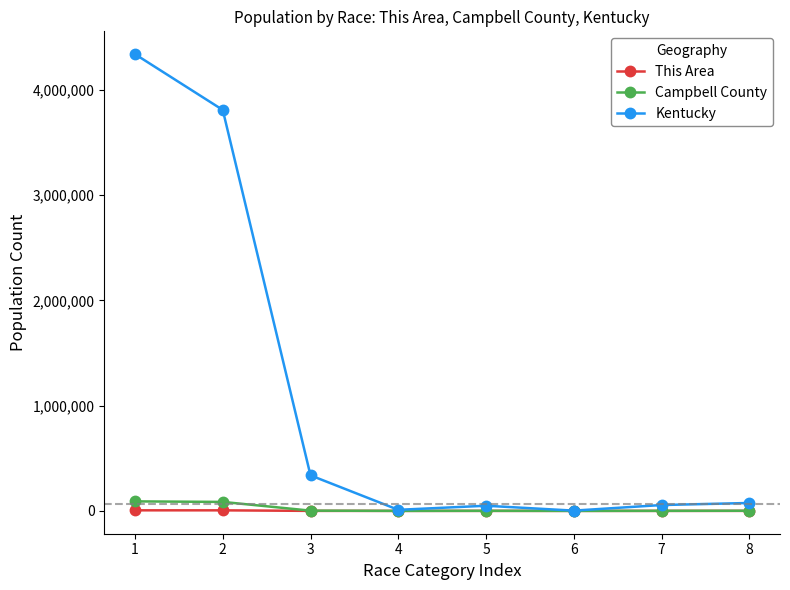

What is the greatest value displayed?

4339367